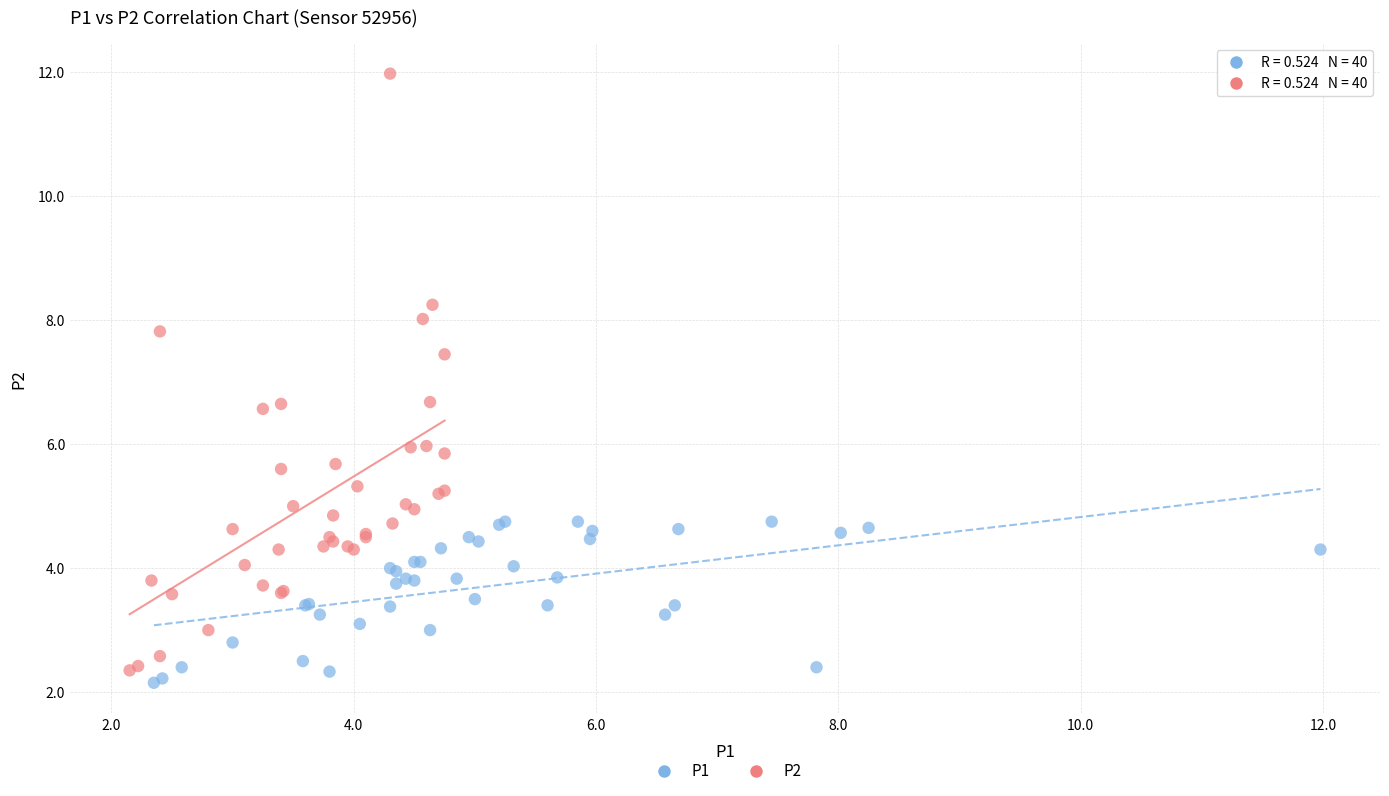

Which series reaches the maximum Y coordinate?

P2